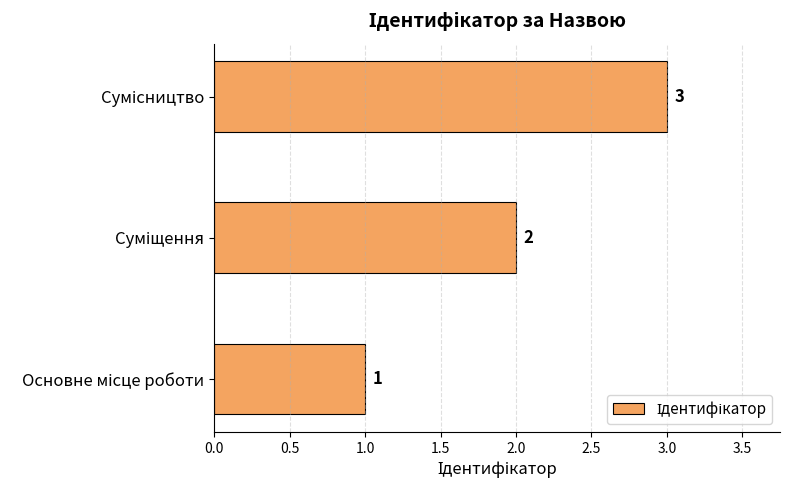

Count the values in the range 1 to 3.

3